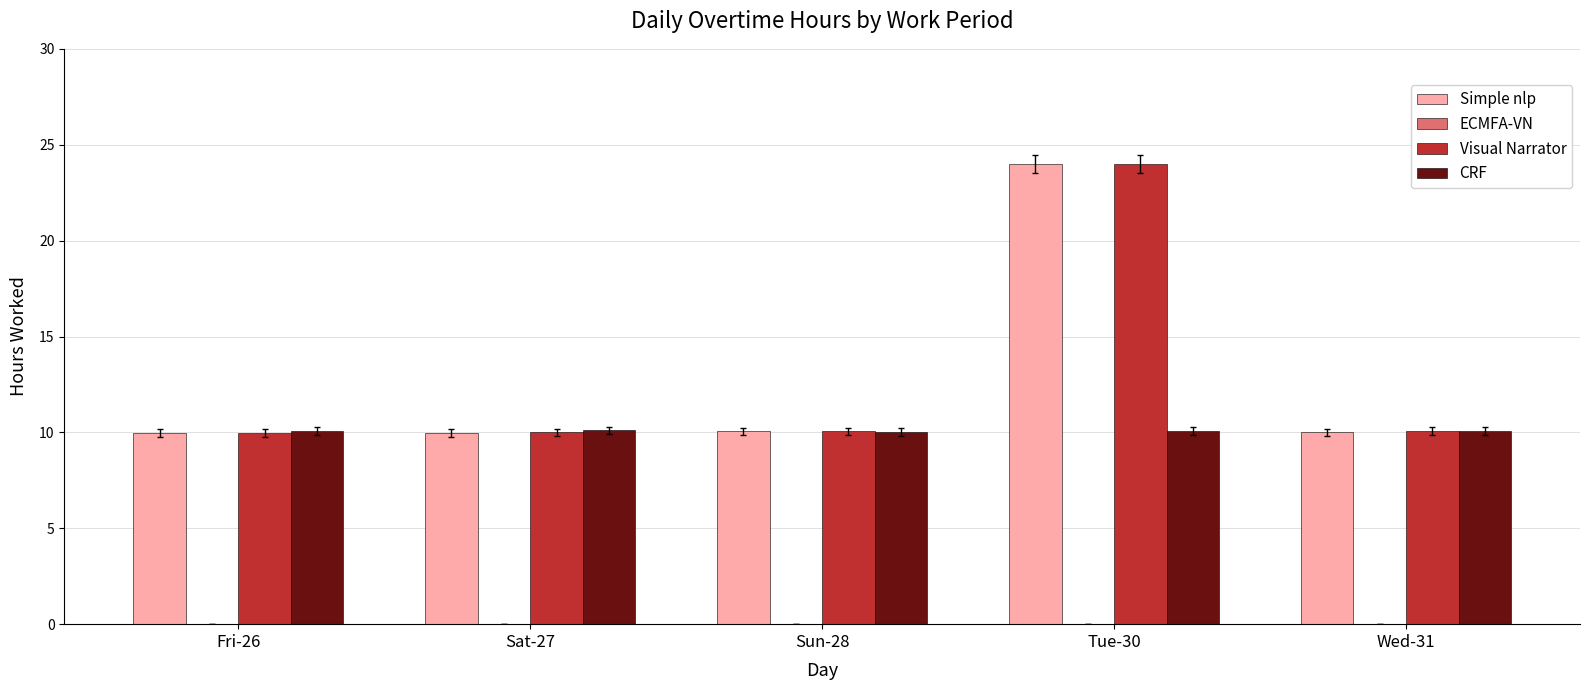

The value of Visual Narrator at Fri-26 is 10.0. True or false?

True